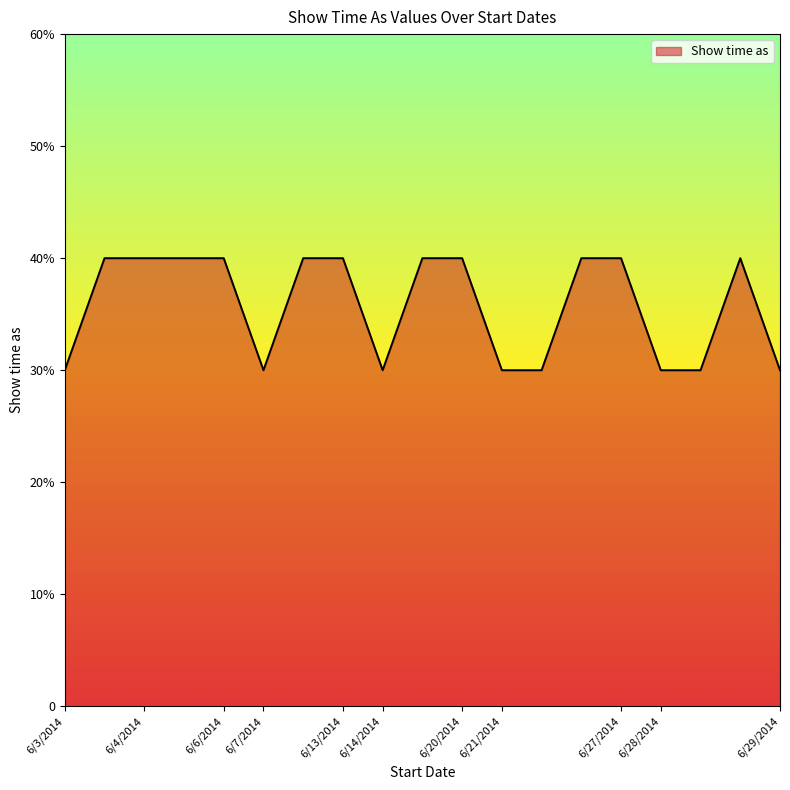

Reading left to right, transcribe all the data shown in this chart.

6/3/2014=3	6/3/2014=4	6/4/2014=4	6/4/2014=4	6/6/2014=4	6/7/2014=3	6/7/2014=4	6/13/2014=4	6/14/2014=3	6/14/2014=4	6/20/2014=4	6/21/2014=3	6/21/2014=3	6/21/2014=4	6/27/2014=4	6/28/2014=3	6/28/2014=3	6/28/2014=4	6/29/2014=3